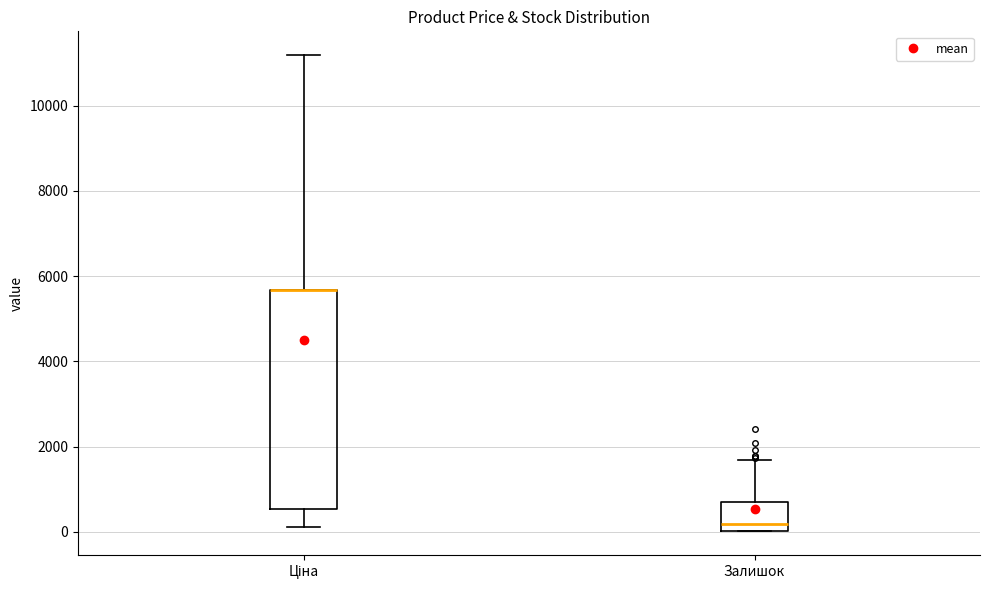

Reading left to right, transcribe this box plot: for each box, give where its median line is, the range the box spans, and where its two whiskers end, as read against the y-axis. The values are not printed on the chart, so give them approximately, as read against the axis.

Ціна: median 5600 (drawn on the box's upper edge), box 600 to 5600, whiskers 200 to 11200
Залишок: median 200, box 0 to 800, whiskers 0 to 1600